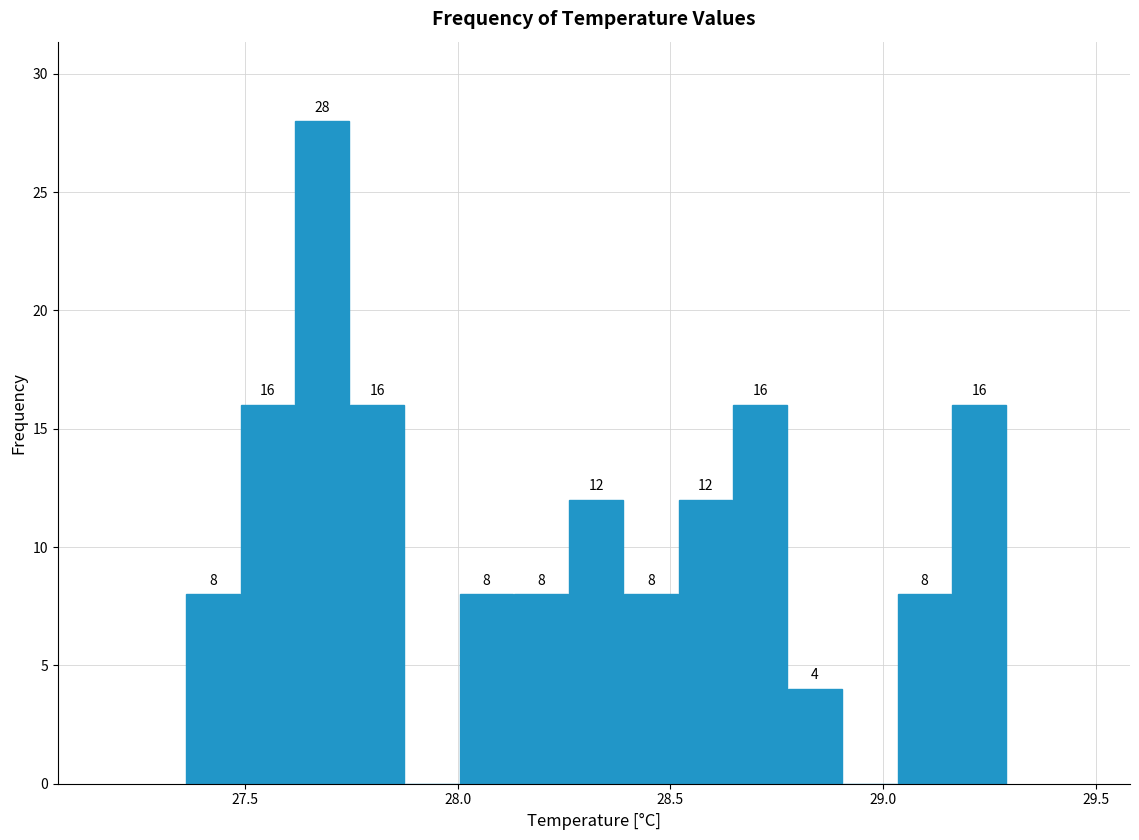

Around what value on the x-axis is the tallest bar? Give the approximate position of its centre, as read against the axis.

27.70